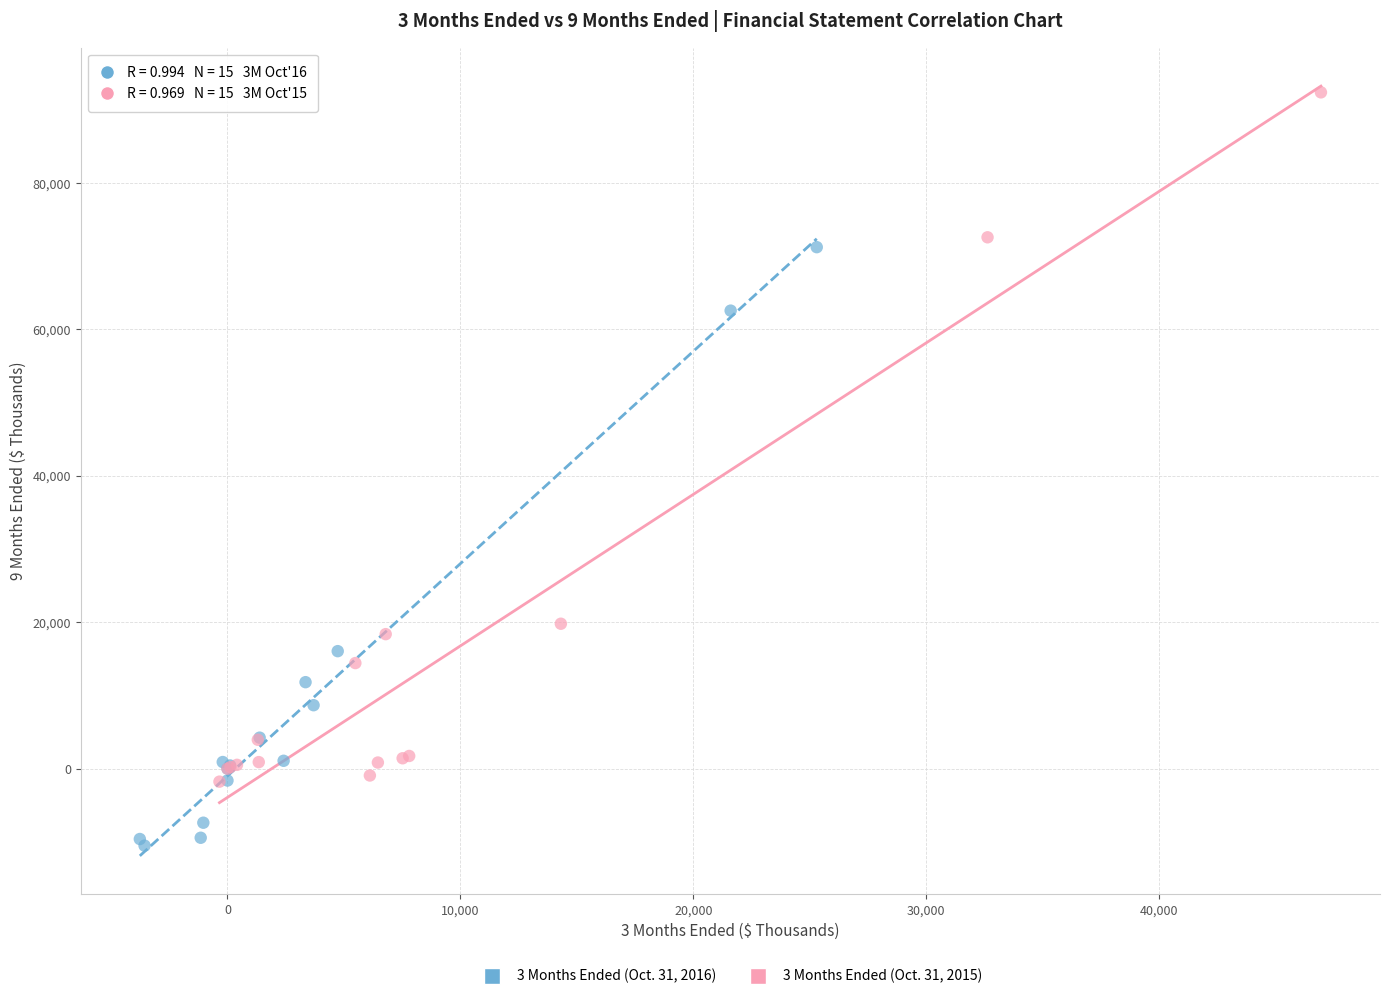

What are all the series names shown in the legend?

3 Months Ended (Oct. 31, 2016), 3 Months Ended (Oct. 31, 2015)